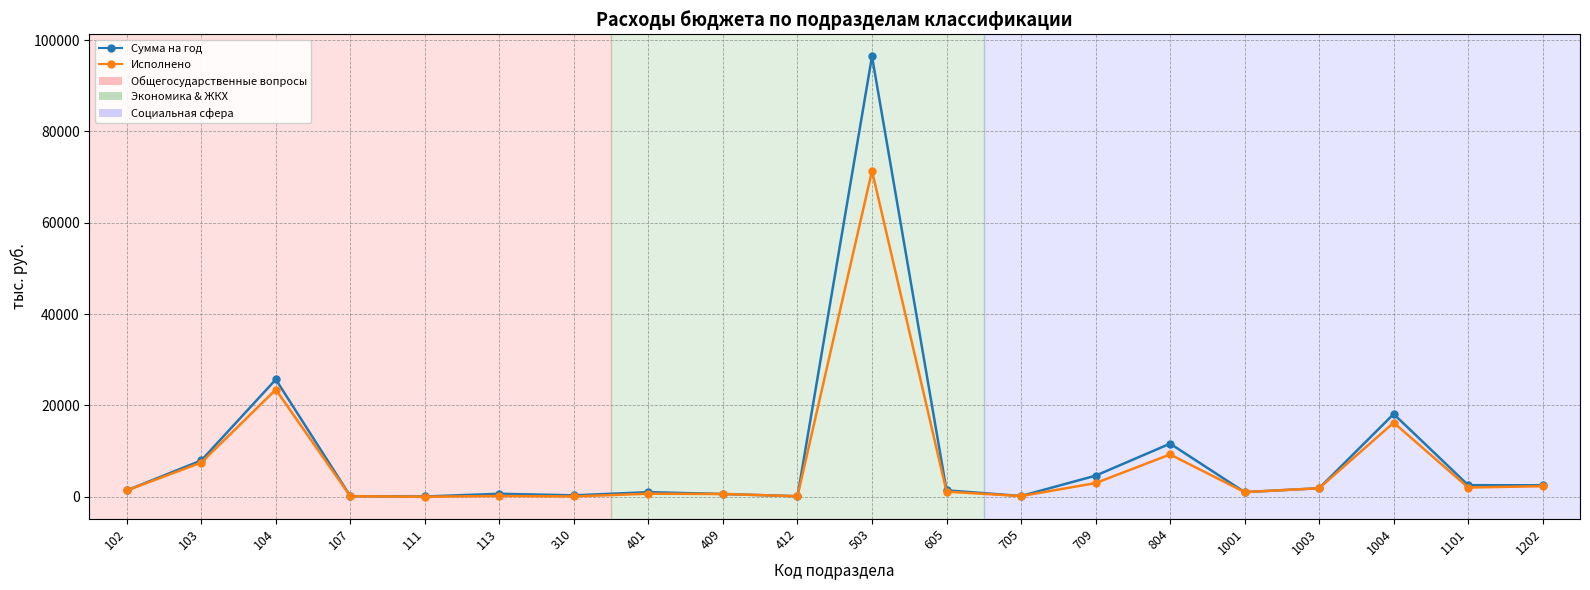

What is the sum of the Сумма на год values at 1001 and 409?

1597.2